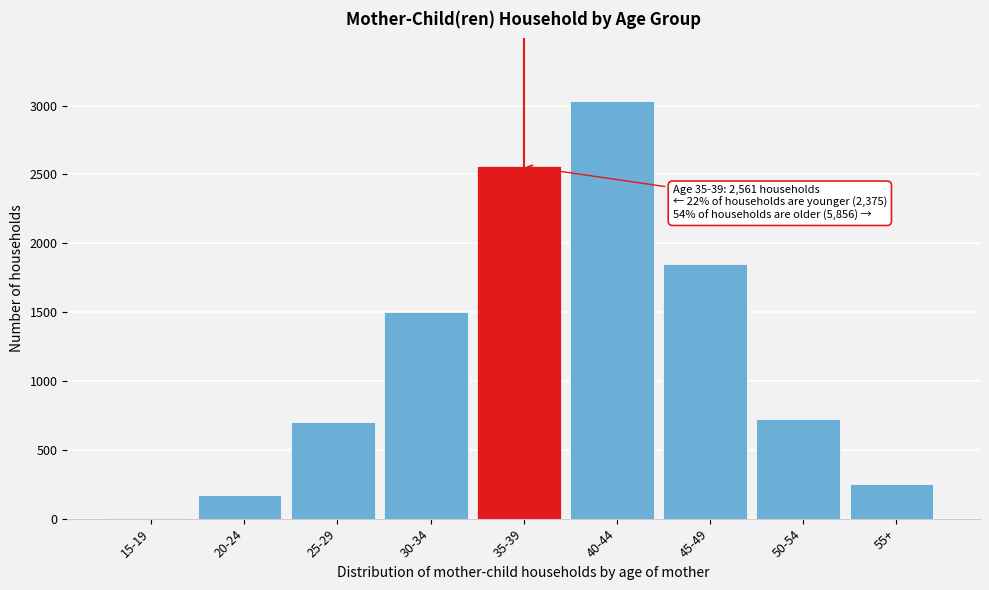

Reading left to right, what are all the values shown in this chart?

15-19=3	20-24=169	25-29=699	30-34=1504	35-39=2561	40-44=3033	45-49=1853	50-54=721	55+=249